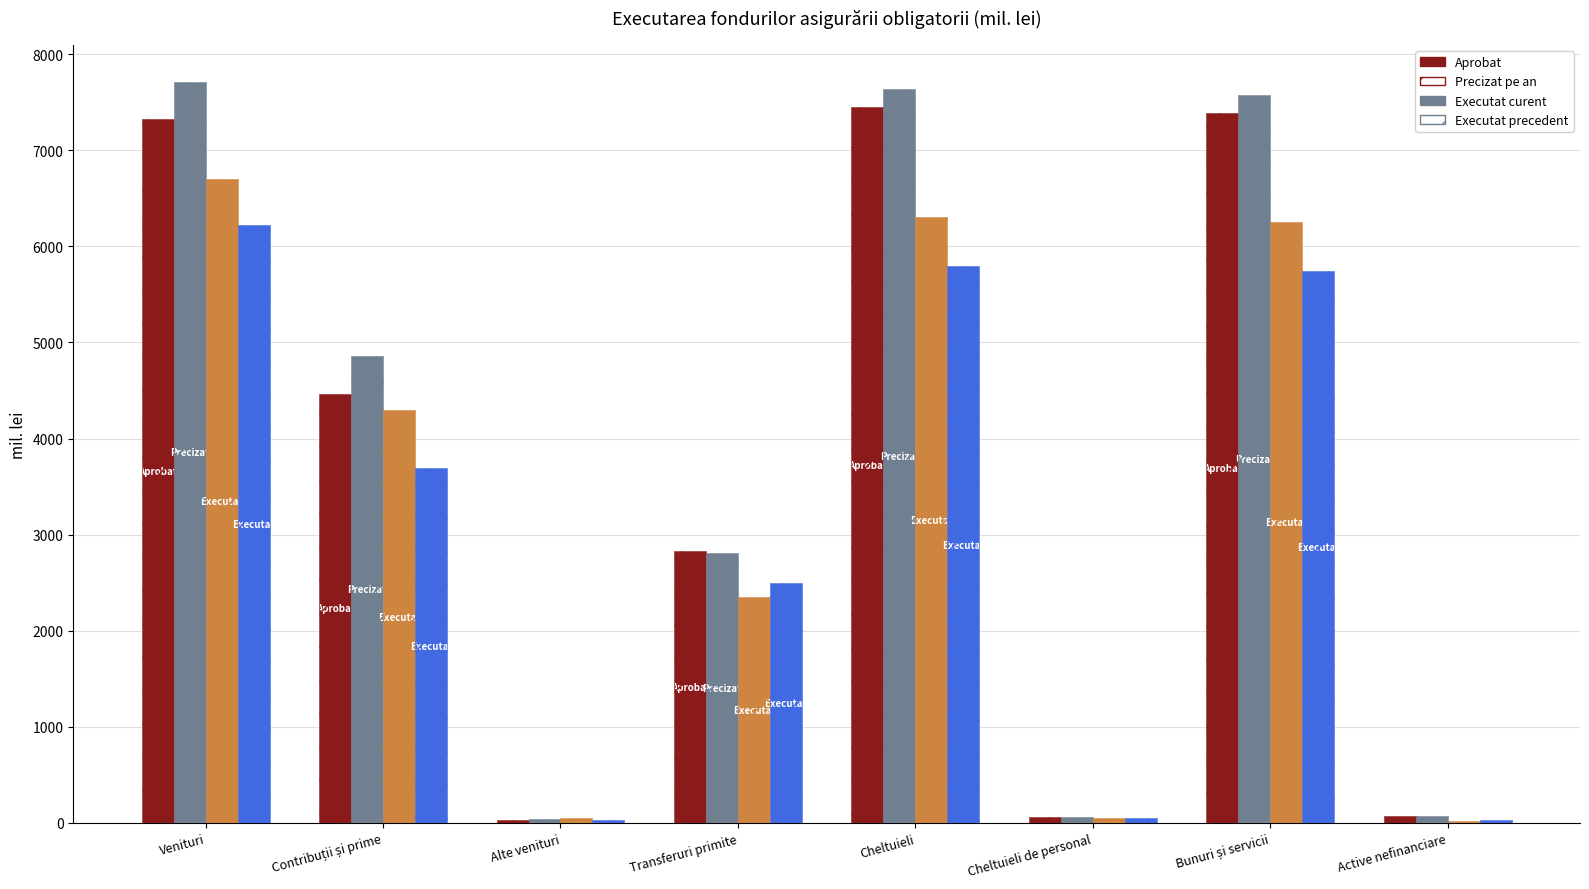

Are the bars grouped side by side (vs. stacked)?

Yes